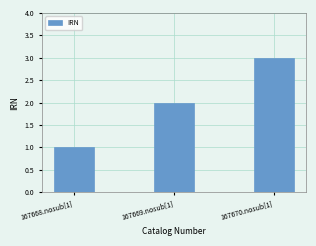

Is it true that the value at 167668.nosub[1] is 2?

False